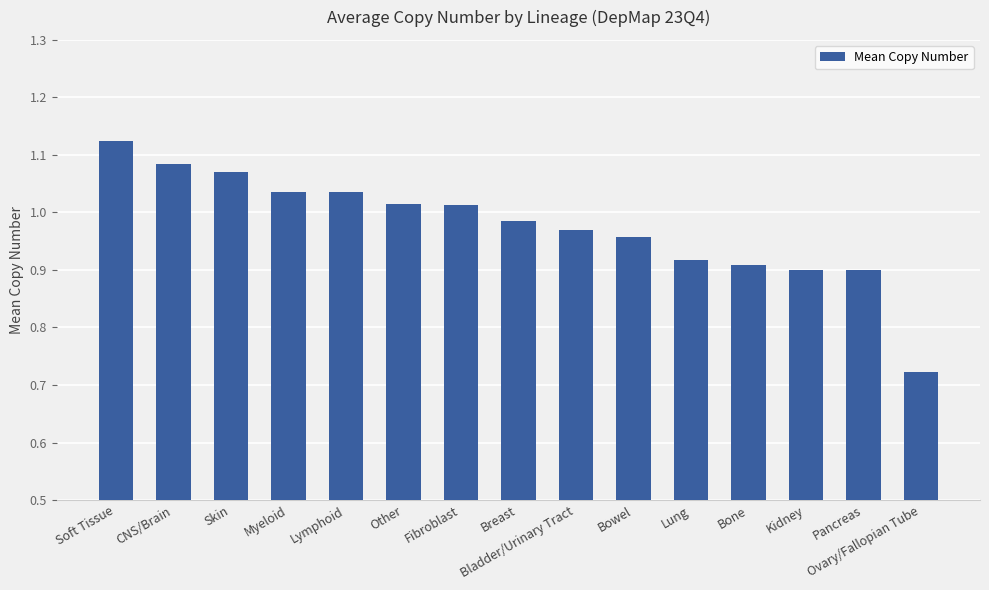

The chart shows a value of 0.9 at Kidney. True or false?

True